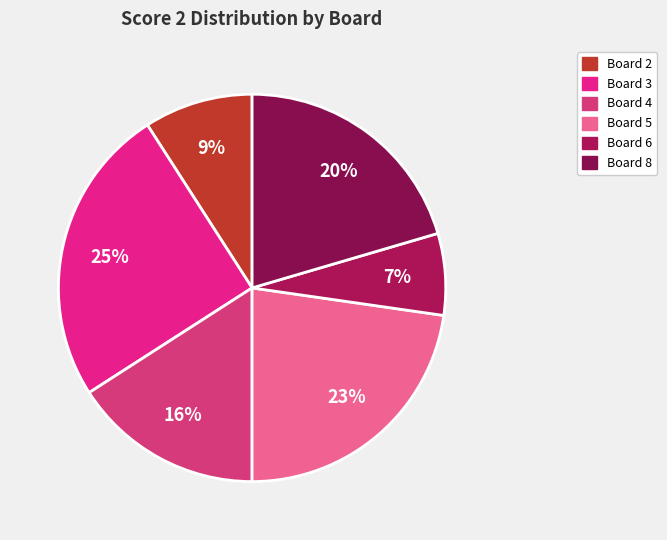

How many slices are in this pie chart?

6